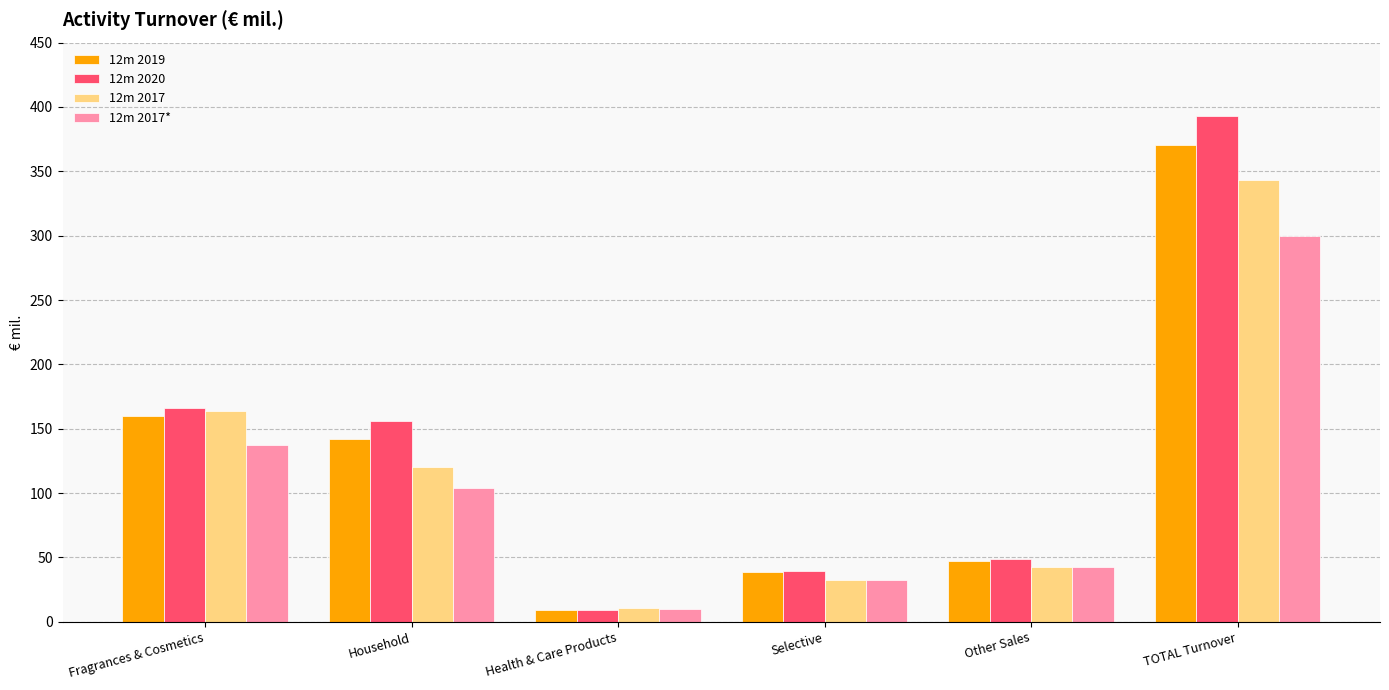

Where is 12m 2019 nearest to the value 189?

Fragrances & Cosmetics